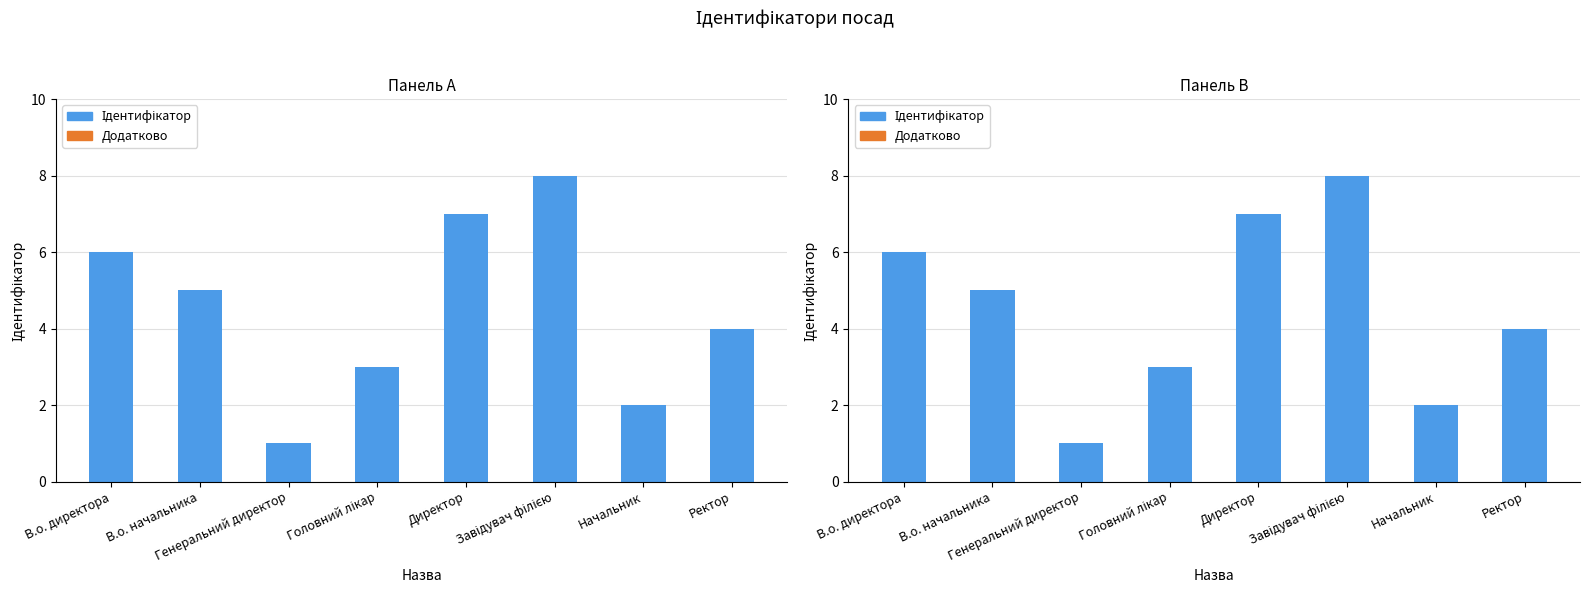

What is the difference between the highest and lowest values at Завідувач філією?

8